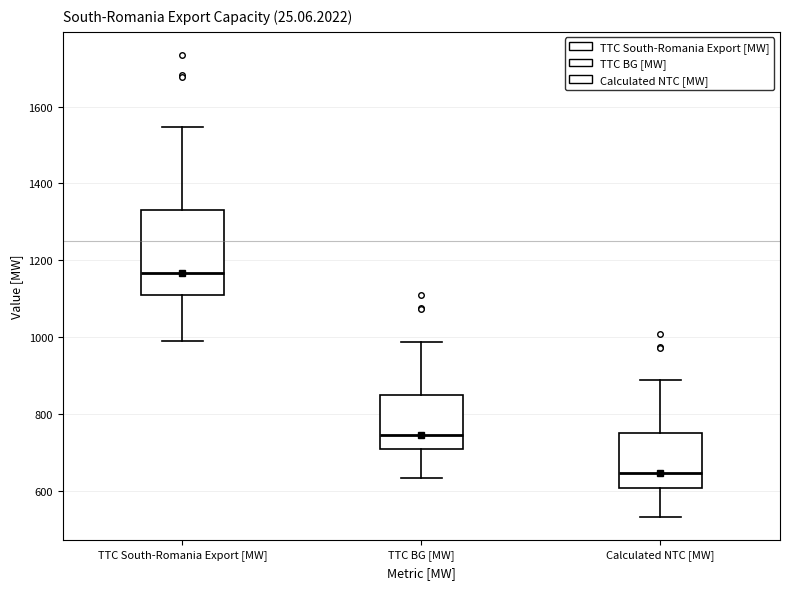

Reading left to right, transcribe this box plot: for each box, give where its median line is, the range the box spans, and where its two whiskers end, as read against the y-axis. The values are not printed on the chart, so give them approximately, as read against the axis.

TTC South-Romania Export [MW]: median 1160, box 1100 to 1340, whiskers 1000 to 1540
TTC BG [MW]: median 740, box 720 to 860, whiskers 640 to 980
Calculated NTC [MW]: median 640, box 600 to 760, whiskers 540 to 880